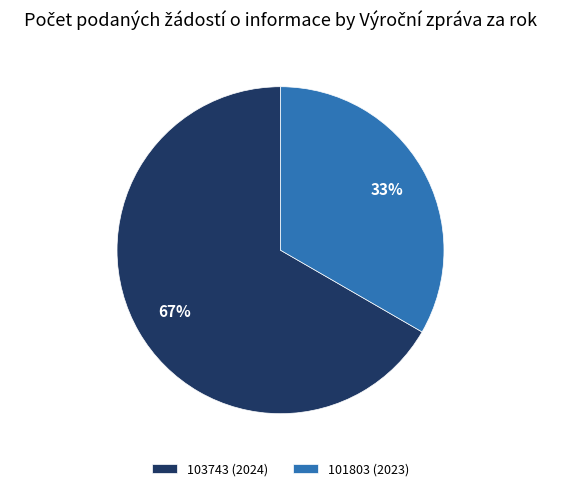

Rank the categories by value from lowest to highest.

101803 (2023), 103743 (2024)